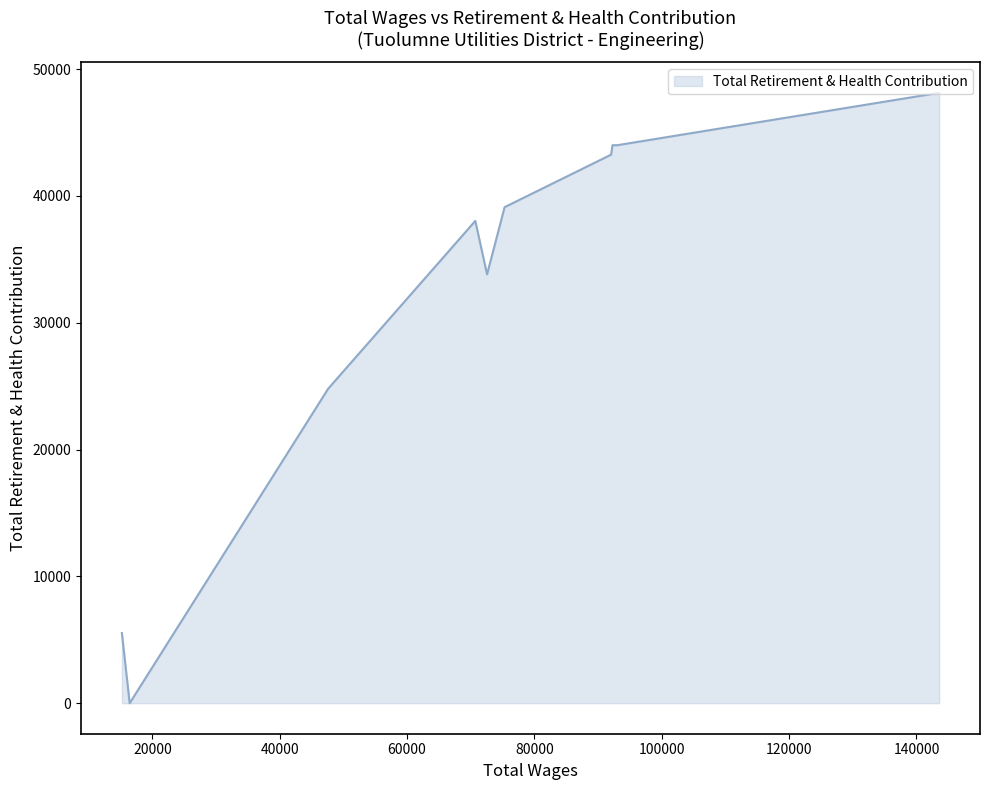

What is the greatest value displayed?

48137